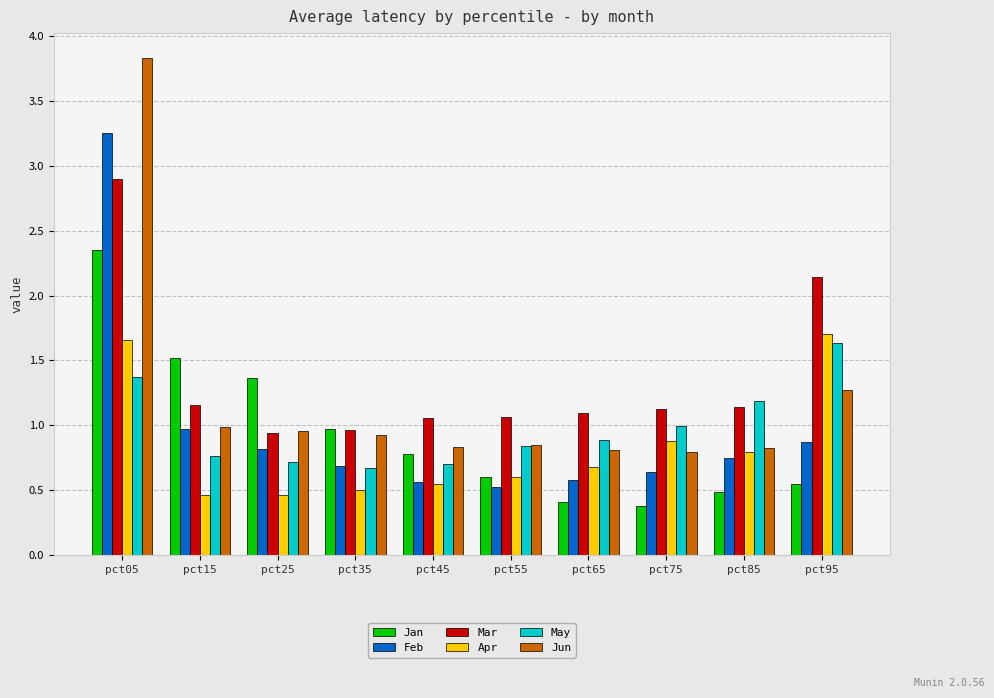

Which series has the largest range (max minus min)?

Jun